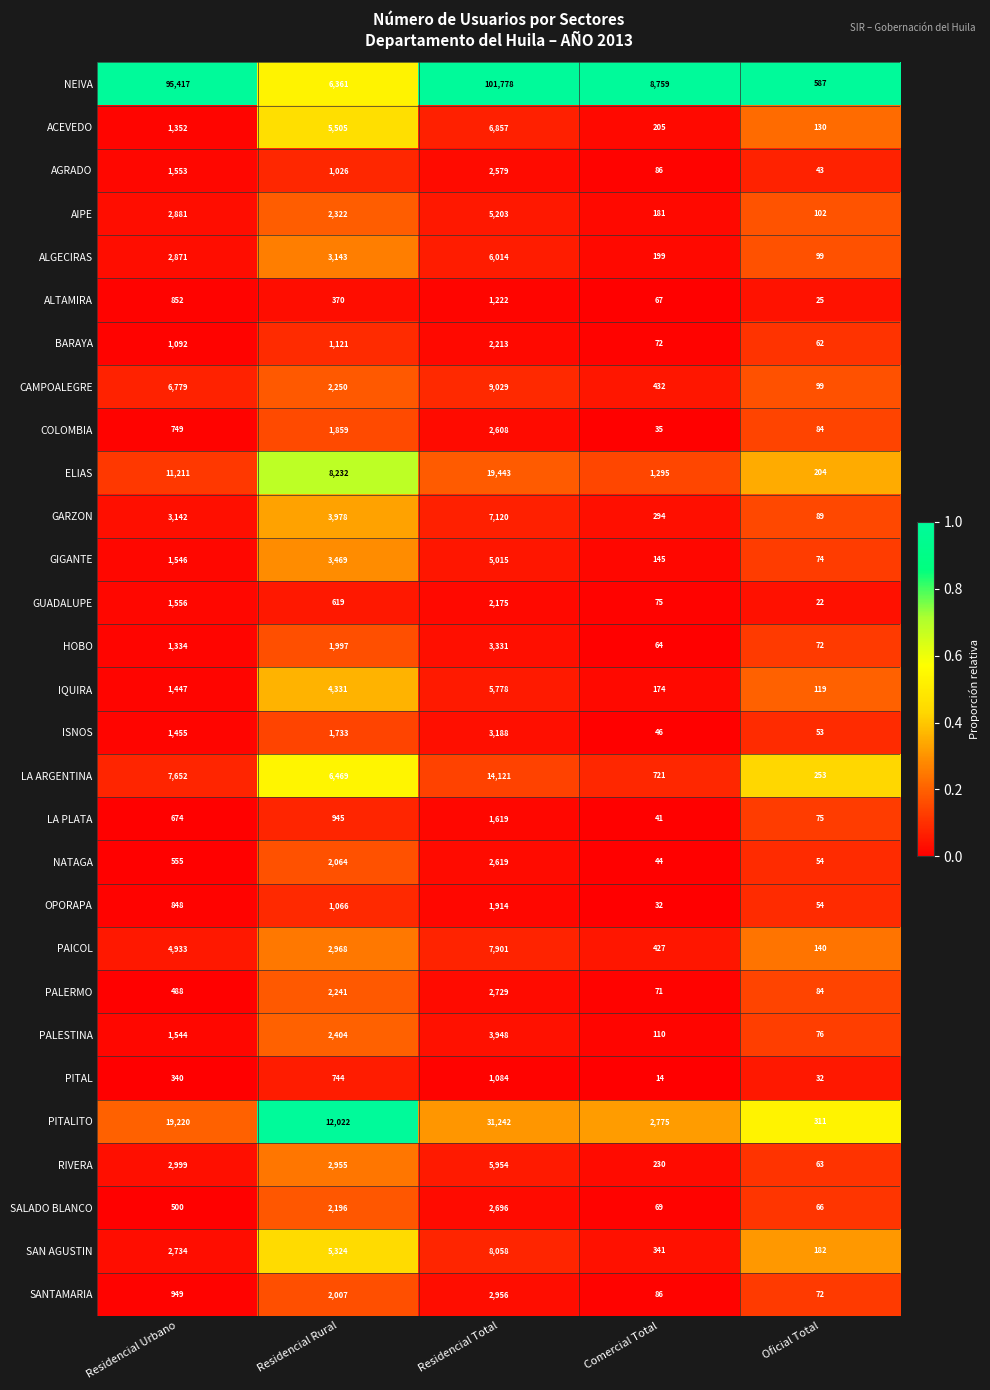

At Residencial Rural, list the series in order from smallest to largest.

ALTAMIRA, GUADALUPE, PITAL, LA PLATA, AGRADO, OPORAPA, BARAYA, ISNOS, COLOMBIA, HOBO, SANTAMARIA, NATAGA, SALADO BLANCO, PALERMO, CAMPOALEGRE, AIPE, PALESTINA, RIVERA, PAICOL, ALGECIRAS, GIGANTE, GARZON, IQUIRA, SAN AGUSTIN, ACEVEDO, NEIVA, LA ARGENTINA, ELIAS, PITALITO